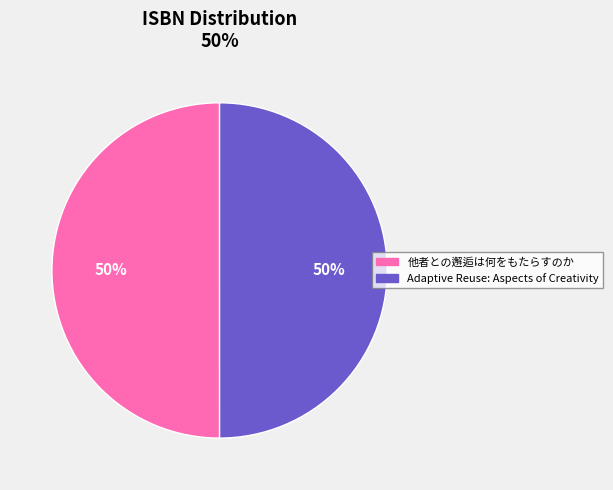

To the nearest percent, what is the combined percentage of Adaptive Reuse: Aspects of Creativity and 他者との邂逅は何をもたらすのか?

100%